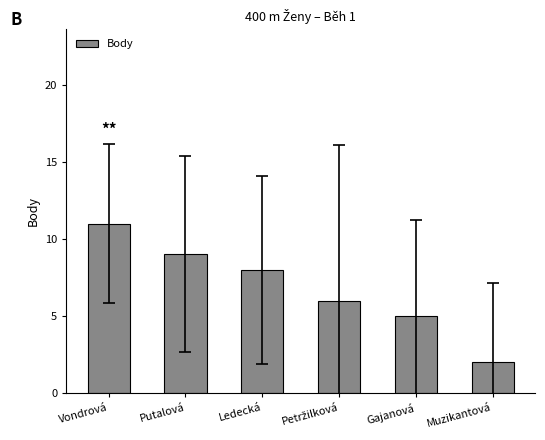

What is the average value?

7